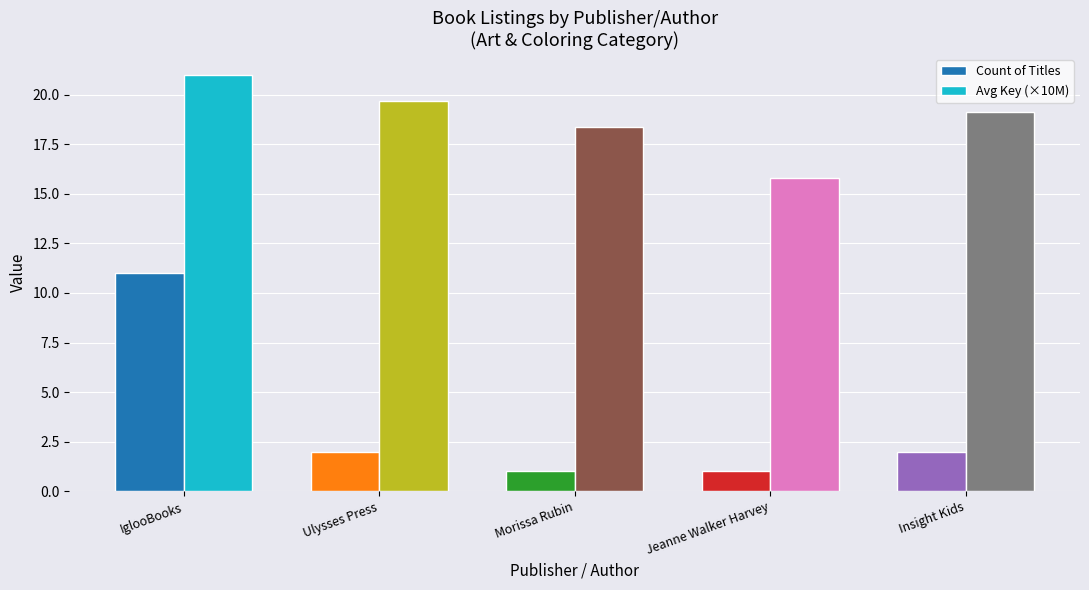

At how many categories does at least one series exceed 12?

5